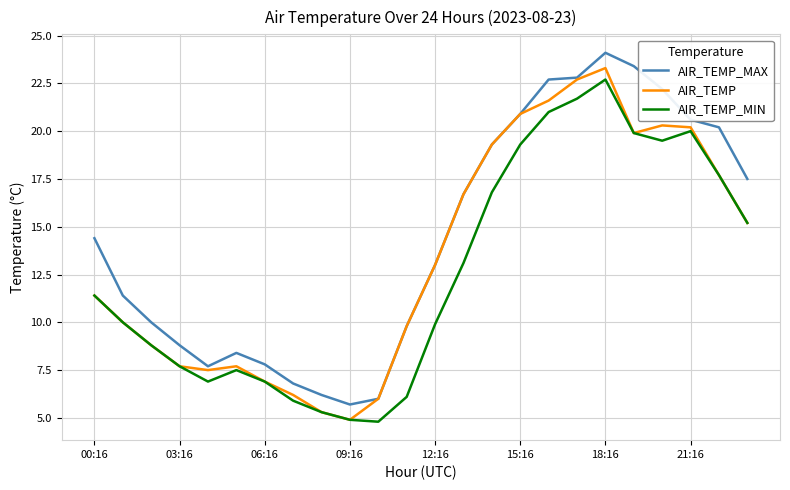

Rank the series by their average value, from lowest to highest.

AIR_TEMP_MIN, AIR_TEMP, AIR_TEMP_MAX